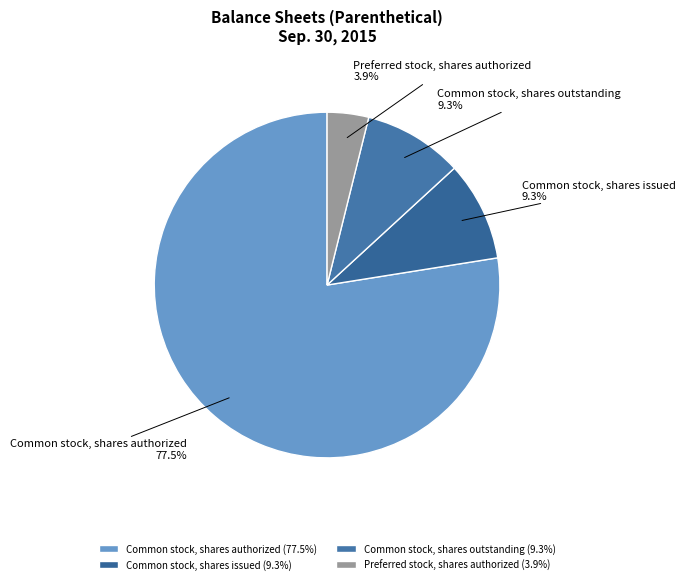

To the nearest percent, what is the average slice percentage?

25%